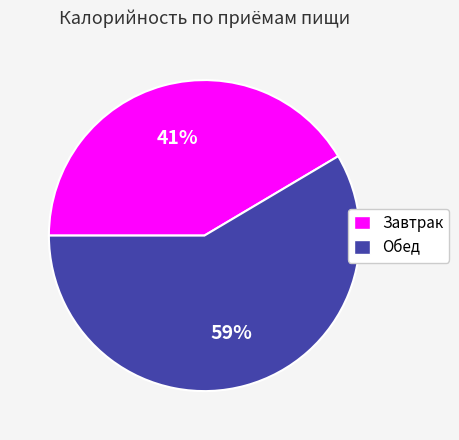

Which has a higher value, Обед or Завтрак?

Обед